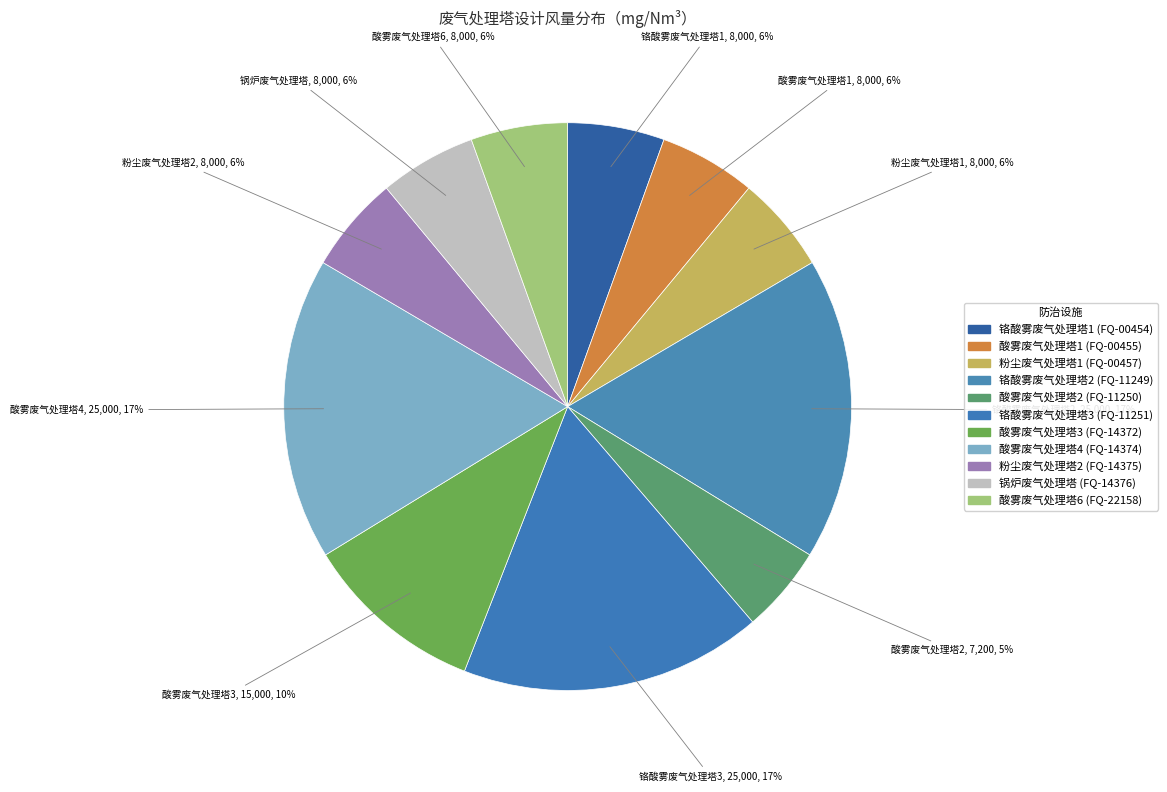

Do 铬酸雾废气处理塔1 and 酸雾废气处理塔3 together represent more than half of the pie?

No